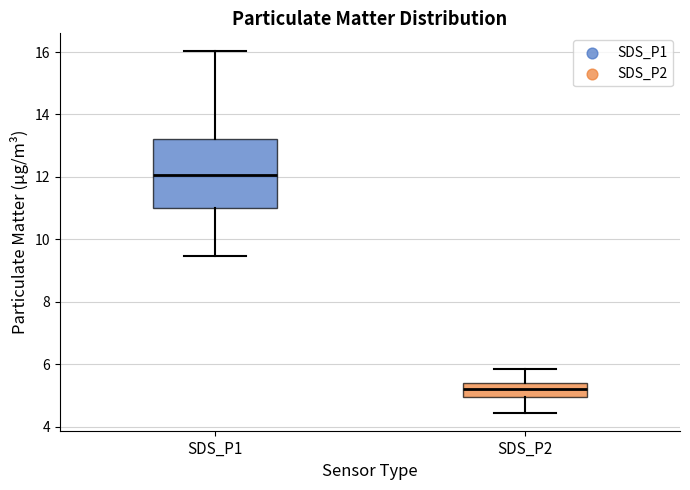

Reading left to right, read every box against the y-axis: the position of its median line, the range the box covers, and the ends of its whiskers. The values are not printed on the chart, so give them approximately, as read against the axis.

SDS_P1: median 12.0, box 11.0 to 13.2, whiskers 9.4 to 16.0
SDS_P2: median 5.2, box 5.0 to 5.4, whiskers 4.4 to 5.8